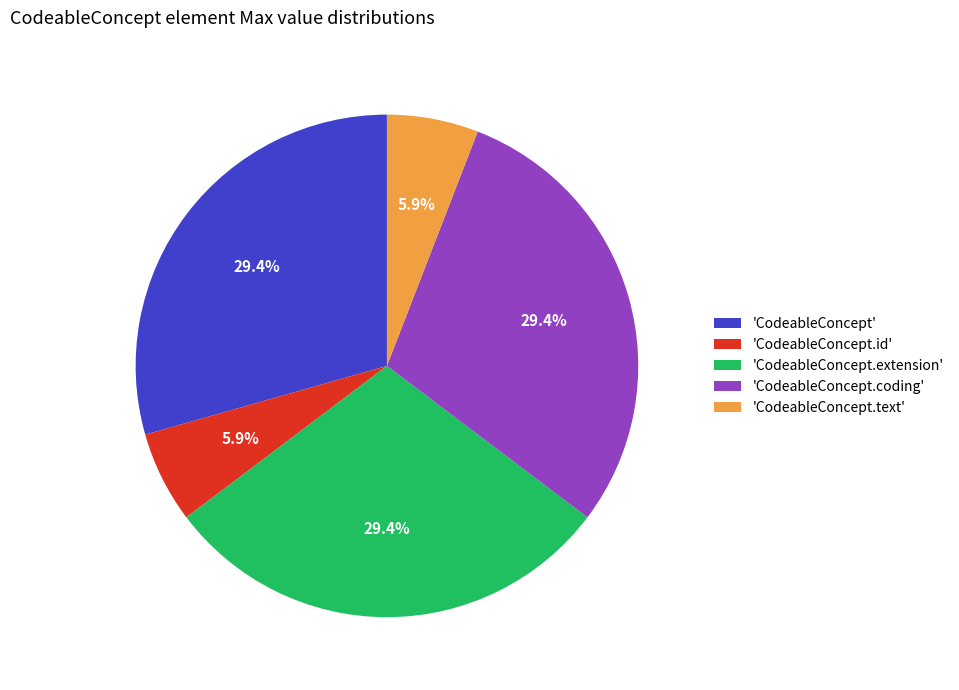

What percentage do 'CodeableConcept' and 'CodeableConcept.extension' together represent?

58.8%